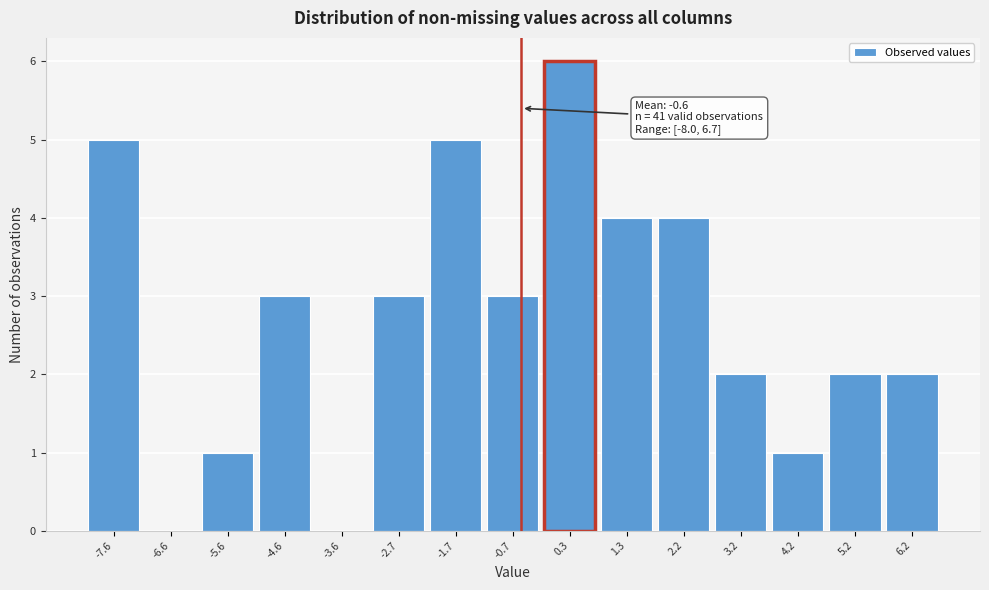

Which range on the x-axis has the tallest bar?

-0.16 to 0.82